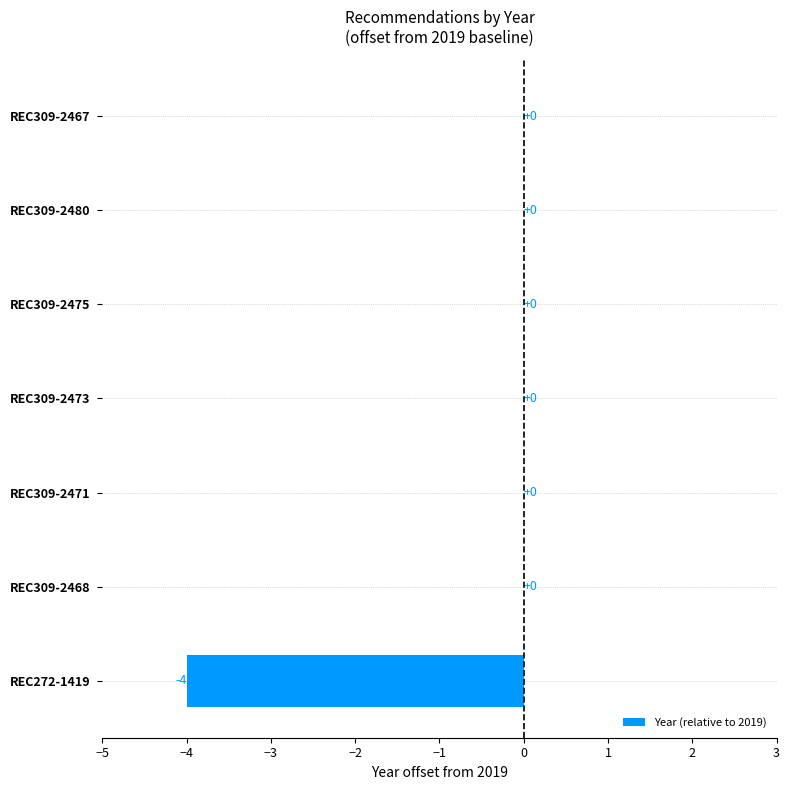

True or false: the data shows 2 at REC309-2480.

False